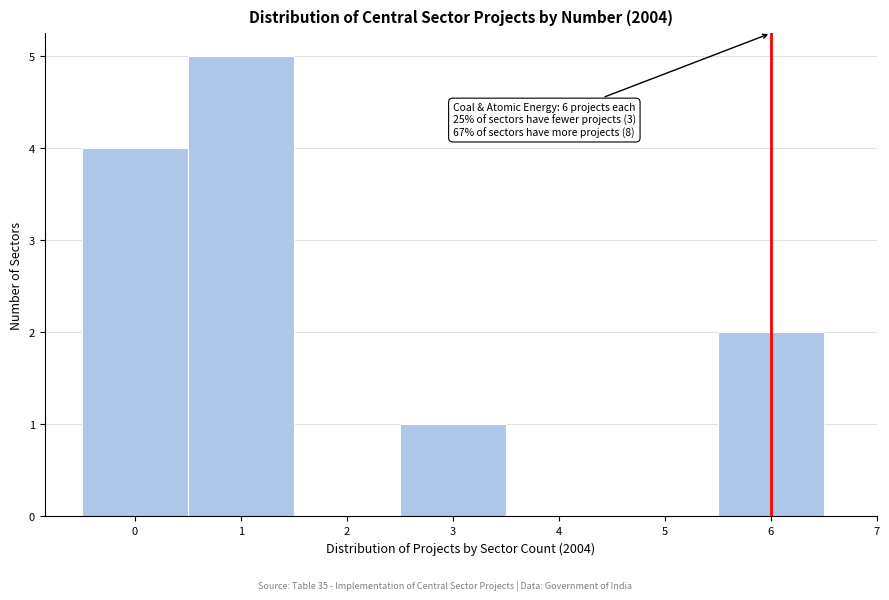

Over which range of the x-axis is the bar tallest?

0.5 to 1.5